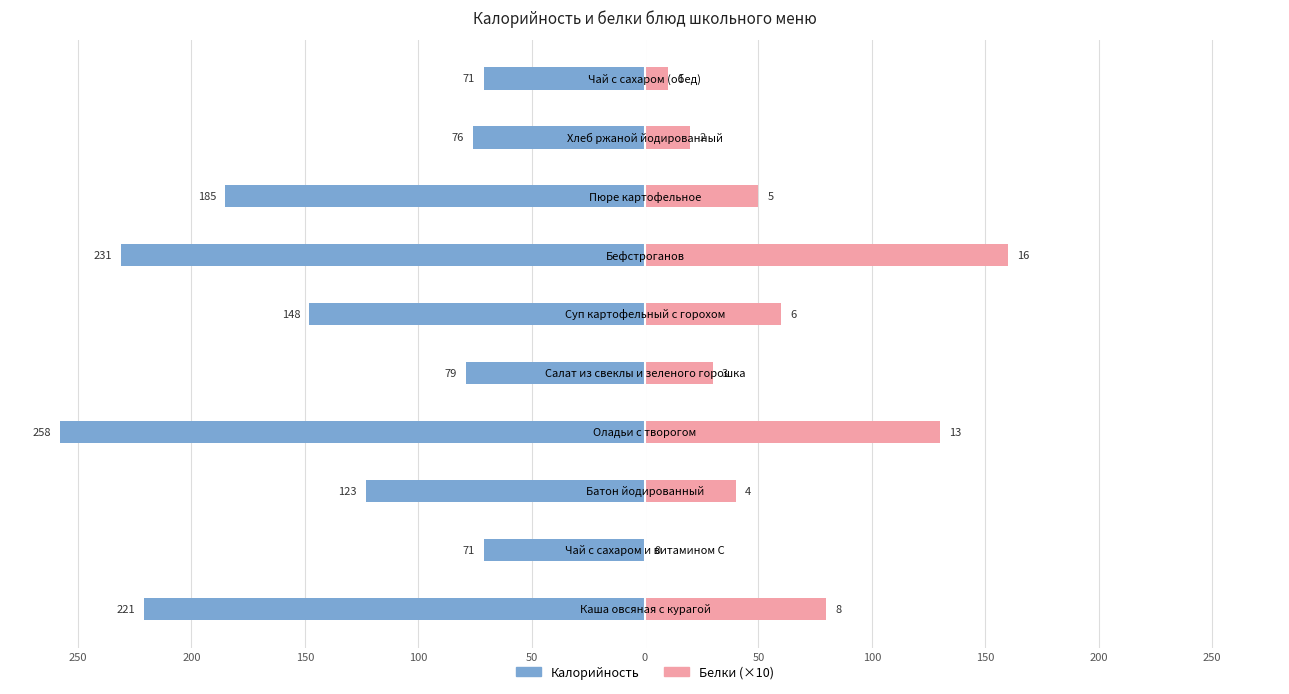

How many values in the Калорийность series are below -123?

5